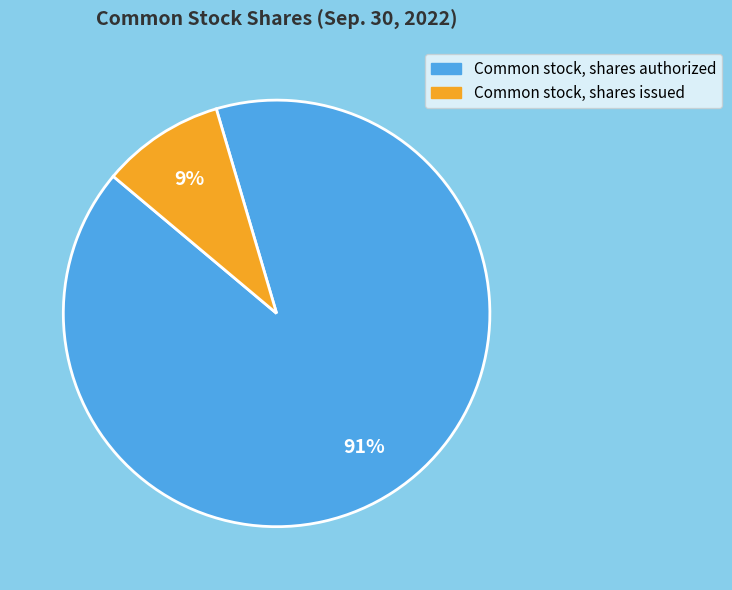

Is the sum of Common stock, shares issued and Common stock, shares authorized greater than half?

Yes